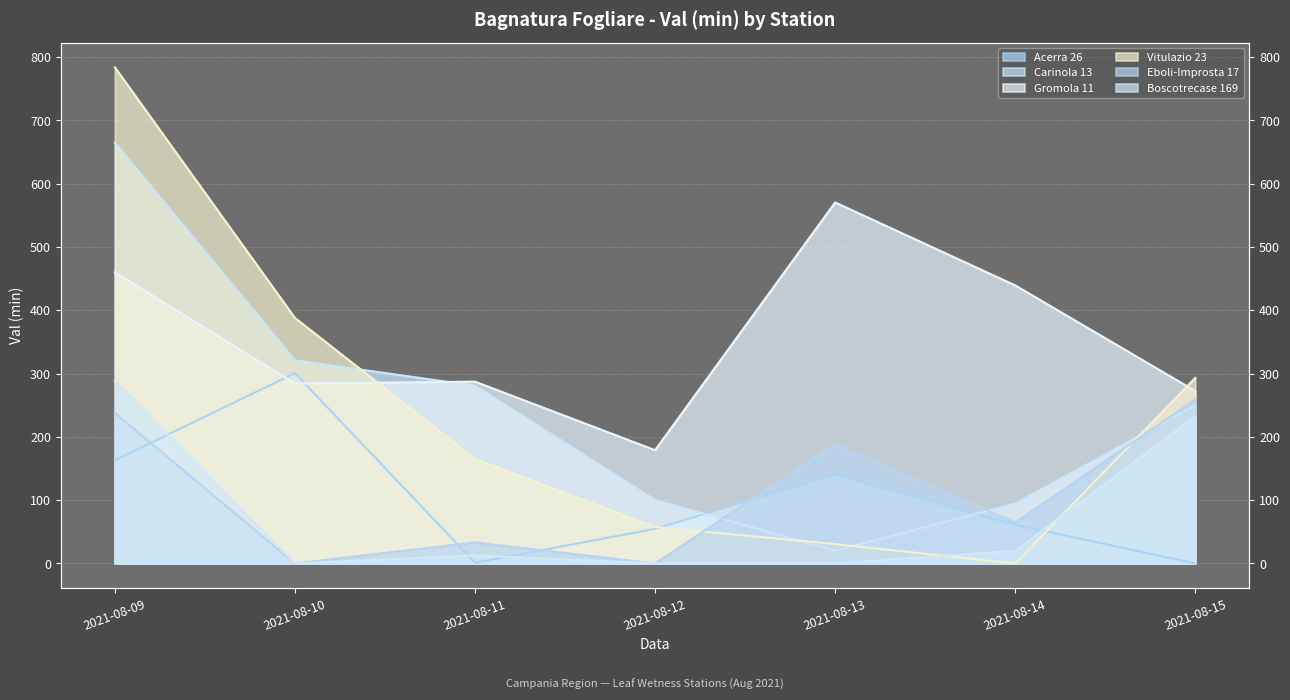

What is the value of the Vitulazio 23 point at the 3rd from the left?

165.1